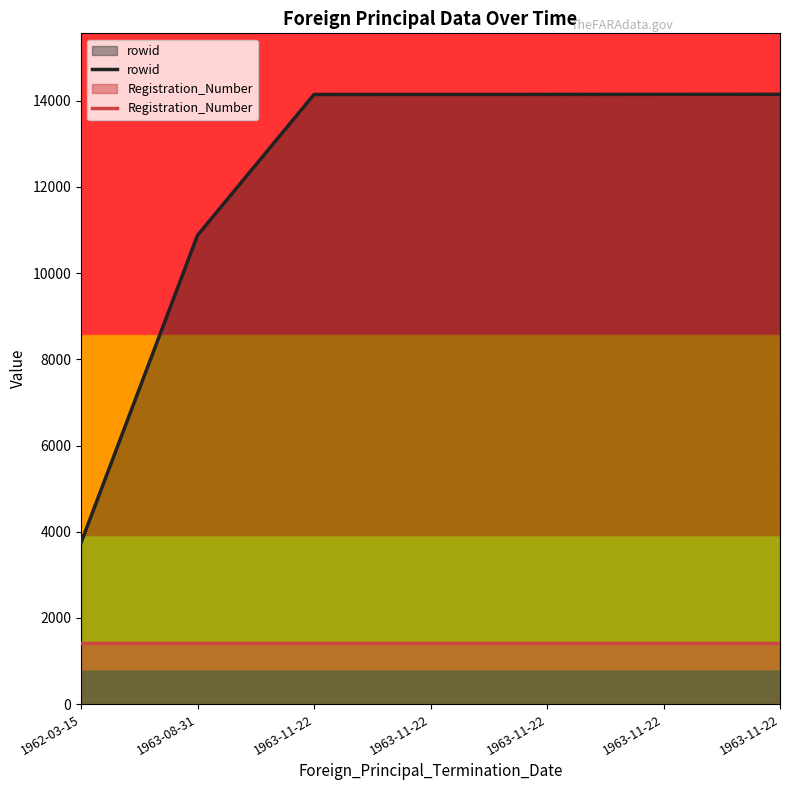

What are all the series names shown in the legend?

rowid, Registration_Number